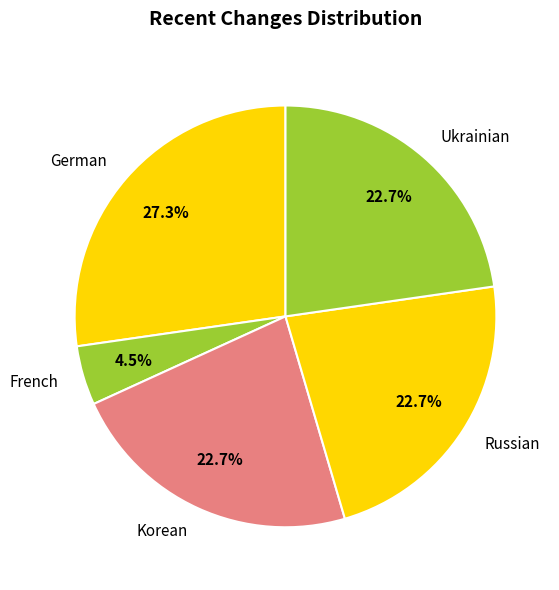

How much of the chart is everything except German?

72.7%